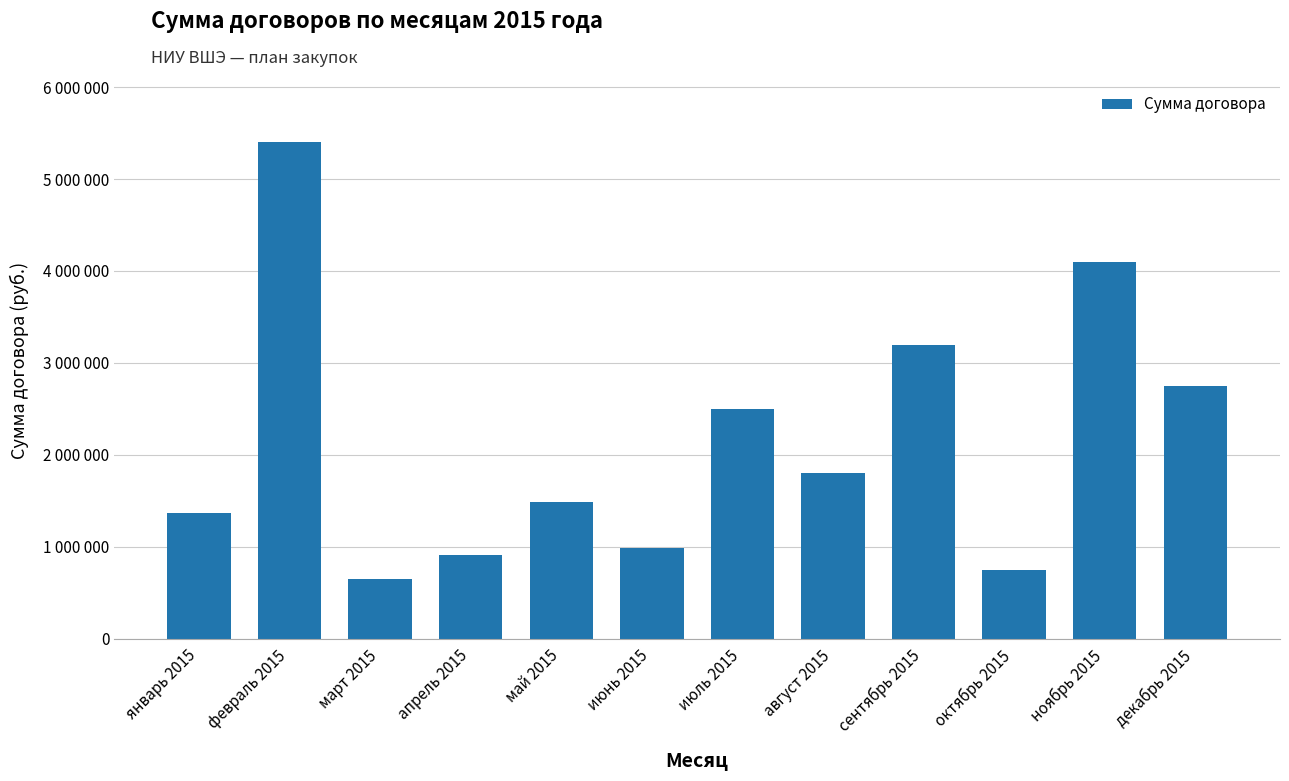

Are the bars horizontal?

No